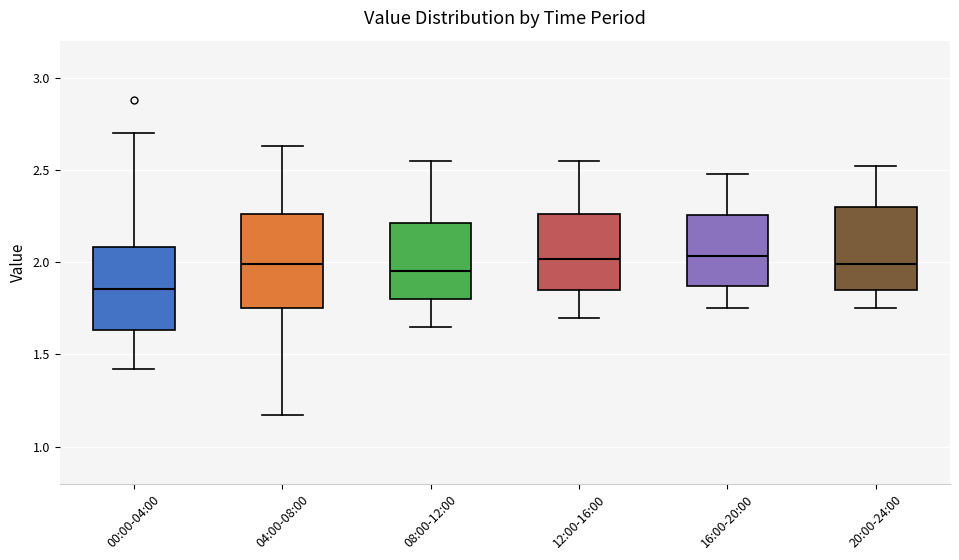

Where does the lower whisker of the box for 08:00-12:00 end on the y-axis? The values are not printed on the chart, so give them approximately, as read against the axis.

1.65